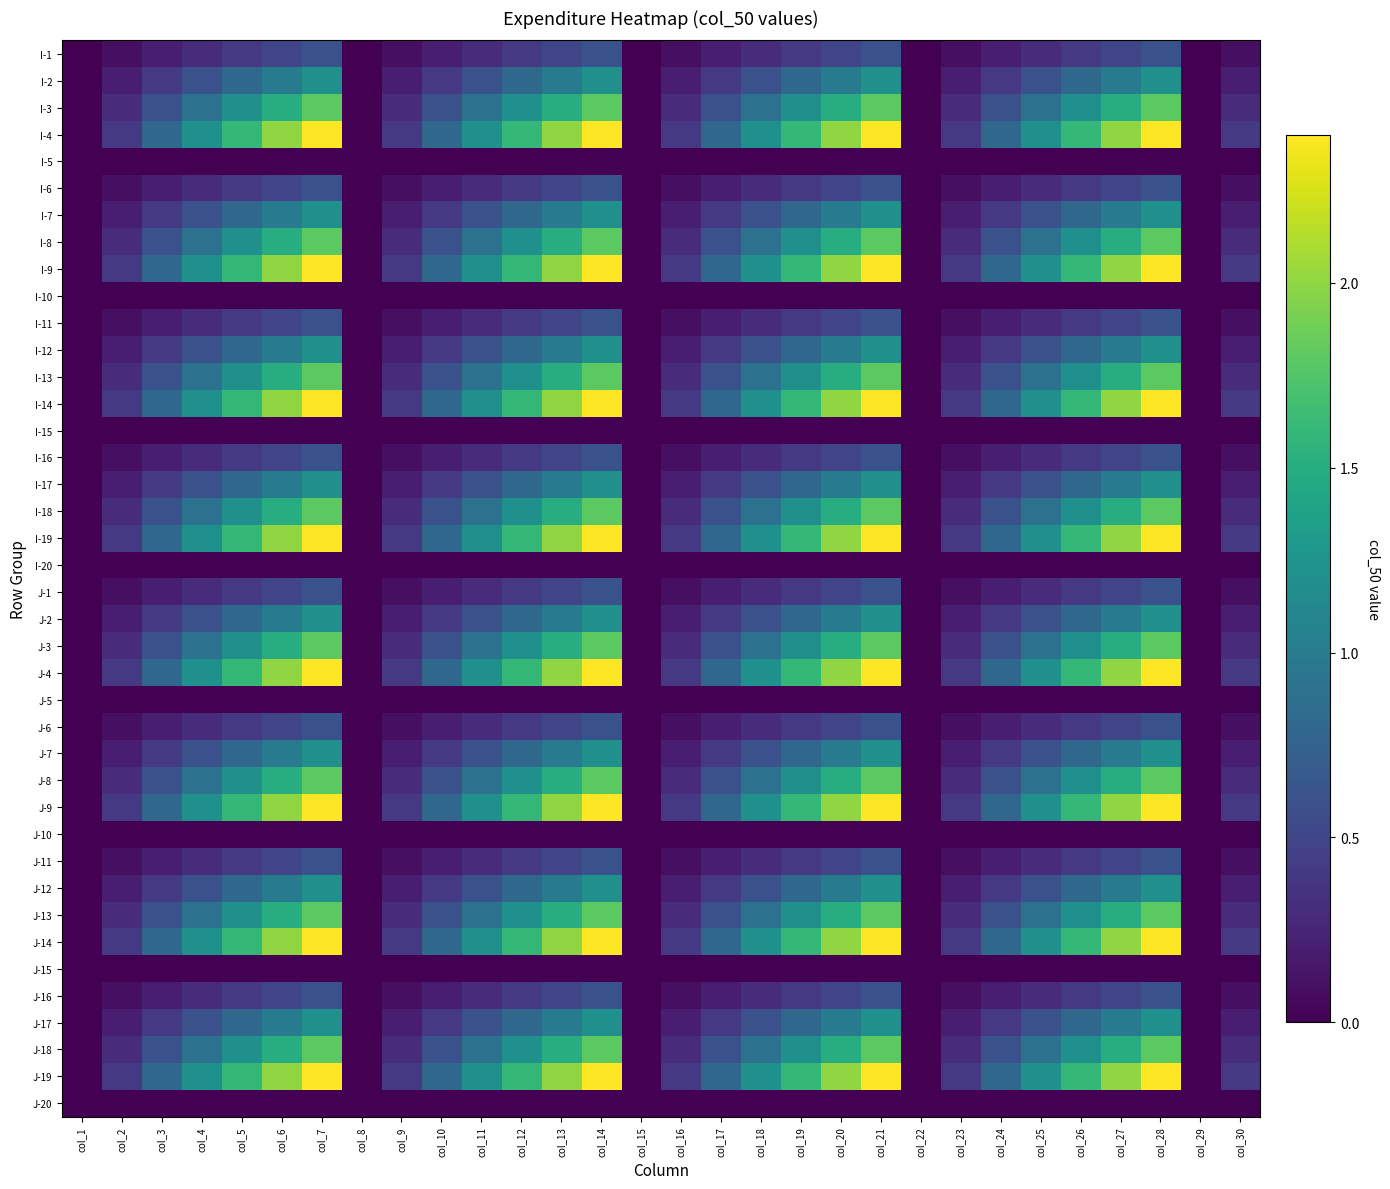

Reading left to right, what are all the values shown in this chart?

I-1: col_1=0.0	col_2=0.1	col_3=0.2	col_4=0.3	col_5=0.4	col_6=0.5	col_7=0.6	col_8=0.0	col_9=0.1	col_10=0.2	col_11=0.3	col_12=0.4	col_13=0.5	col_14=0.6	col_15=0.0	col_16=0.1	col_17=0.2	col_18=0.3	col_19=0.4	col_20=0.5	col_21=0.6	col_22=0.0	col_23=0.1	col_24=0.2	col_25=0.3	col_26=0.4	col_27=0.5	col_28=0.6	col_29=0.0	col_30=0.1
I-2: col_1=0.0	col_2=0.2	col_3=0.4	col_4=0.6	col_5=0.8	col_6=1.0	col_7=1.2	col_8=0.0	col_9=0.2	col_10=0.4	col_11=0.6	col_12=0.8	col_13=1.0	col_14=1.2	col_15=0.0	col_16=0.2	col_17=0.4	col_18=0.6	col_19=0.8	col_20=1.0	col_21=1.2	col_22=0.0	col_23=0.2	col_24=0.4	col_25=0.6	col_26=0.8	col_27=1.0	col_28=1.2	col_29=0.0	col_30=0.2
I-3: col_1=0.0	col_2=0.3	col_3=0.6	col_4=0.9	col_5=1.2	col_6=1.5	col_7=1.8	col_8=0.0	col_9=0.3	col_10=0.6	col_11=0.9	col_12=1.2	col_13=1.5	col_14=1.8	col_15=0.0	col_16=0.3	col_17=0.6	col_18=0.9	col_19=1.2	col_20=1.5	col_21=1.8	col_22=0.0	col_23=0.3	col_24=0.6	col_25=0.9	col_26=1.2	col_27=1.5	col_28=1.8	col_29=0.0	col_30=0.3
I-4: col_1=0.0	col_2=0.4	col_3=0.8	col_4=1.2	col_5=1.6	col_6=2.0	col_7=2.4	col_8=0.0	col_9=0.4	col_10=0.8	col_11=1.2	col_12=1.6	col_13=2.0	col_14=2.4	col_15=0.0	col_16=0.4	col_17=0.8	col_18=1.2	col_19=1.6	col_20=2.0	col_21=2.4	col_22=0.0	col_23=0.4	col_24=0.8	col_25=1.2	col_26=1.6	col_27=2.0	col_28=2.4	col_29=0.0	col_30=0.4
I-5: col_1=0.0	col_2=0.0	col_3=0.0	col_4=0.0	col_5=0.0	col_6=0.0	col_7=0.0	col_8=0.0	col_9=0.0	col_10=0.0	col_11=0.0	col_12=0.0	col_13=0.0	col_14=0.0	col_15=0.0	col_16=0.0	col_17=0.0	col_18=0.0	col_19=0.0	col_20=0.0	col_21=0.0	col_22=0.0	col_23=0.0	col_24=0.0	col_25=0.0	col_26=0.0	col_27=0.0	col_28=0.0	col_29=0.0	col_30=0.0
I-6: col_1=0.0	col_2=0.1	col_3=0.2	col_4=0.3	col_5=0.4	col_6=0.5	col_7=0.6	col_8=0.0	col_9=0.1	col_10=0.2	col_11=0.3	col_12=0.4	col_13=0.5	col_14=0.6	col_15=0.0	col_16=0.1	col_17=0.2	col_18=0.3	col_19=0.4	col_20=0.5	col_21=0.6	col_22=0.0	col_23=0.1	col_24=0.2	col_25=0.3	col_26=0.4	col_27=0.5	col_28=0.6	col_29=0.0	col_30=0.1
I-7: col_1=0.0	col_2=0.2	col_3=0.4	col_4=0.6	col_5=0.8	col_6=1.0	col_7=1.2	col_8=0.0	col_9=0.2	col_10=0.4	col_11=0.6	col_12=0.8	col_13=1.0	col_14=1.2	col_15=0.0	col_16=0.2	col_17=0.4	col_18=0.6	col_19=0.8	col_20=1.0	col_21=1.2	col_22=0.0	col_23=0.2	col_24=0.4	col_25=0.6	col_26=0.8	col_27=1.0	col_28=1.2	col_29=0.0	col_30=0.2
I-8: col_1=0.0	col_2=0.3	col_3=0.6	col_4=0.9	col_5=1.2	col_6=1.5	col_7=1.8	col_8=0.0	col_9=0.3	col_10=0.6	col_11=0.9	col_12=1.2	col_13=1.5	col_14=1.8	col_15=0.0	col_16=0.3	col_17=0.6	col_18=0.9	col_19=1.2	col_20=1.5	col_21=1.8	col_22=0.0	col_23=0.3	col_24=0.6	col_25=0.9	col_26=1.2	col_27=1.5	col_28=1.8	col_29=0.0	col_30=0.3
I-9: col_1=0.0	col_2=0.4	col_3=0.8	col_4=1.2	col_5=1.6	col_6=2.0	col_7=2.4	col_8=0.0	col_9=0.4	col_10=0.8	col_11=1.2	col_12=1.6	col_13=2.0	col_14=2.4	col_15=0.0	col_16=0.4	col_17=0.8	col_18=1.2	col_19=1.6	col_20=2.0	col_21=2.4	col_22=0.0	col_23=0.4	col_24=0.8	col_25=1.2	col_26=1.6	col_27=2.0	col_28=2.4	col_29=0.0	col_30=0.4
I-10: col_1=0.0	col_2=0.0	col_3=0.0	col_4=0.0	col_5=0.0	col_6=0.0	col_7=0.0	col_8=0.0	col_9=0.0	col_10=0.0	col_11=0.0	col_12=0.0	col_13=0.0	col_14=0.0	col_15=0.0	col_16=0.0	col_17=0.0	col_18=0.0	col_19=0.0	col_20=0.0	col_21=0.0	col_22=0.0	col_23=0.0	col_24=0.0	col_25=0.0	col_26=0.0	col_27=0.0	col_28=0.0	col_29=0.0	col_30=0.0
I-11: col_1=0.0	col_2=0.1	col_3=0.2	col_4=0.3	col_5=0.4	col_6=0.5	col_7=0.6	col_8=0.0	col_9=0.1	col_10=0.2	col_11=0.3	col_12=0.4	col_13=0.5	col_14=0.6	col_15=0.0	col_16=0.1	col_17=0.2	col_18=0.3	col_19=0.4	col_20=0.5	col_21=0.6	col_22=0.0	col_23=0.1	col_24=0.2	col_25=0.3	col_26=0.4	col_27=0.5	col_28=0.6	col_29=0.0	col_30=0.1
I-12: col_1=0.0	col_2=0.2	col_3=0.4	col_4=0.6	col_5=0.8	col_6=1.0	col_7=1.2	col_8=0.0	col_9=0.2	col_10=0.4	col_11=0.6	col_12=0.8	col_13=1.0	col_14=1.2	col_15=0.0	col_16=0.2	col_17=0.4	col_18=0.6	col_19=0.8	col_20=1.0	col_21=1.2	col_22=0.0	col_23=0.2	col_24=0.4	col_25=0.6	col_26=0.8	col_27=1.0	col_28=1.2	col_29=0.0	col_30=0.2
I-13: col_1=0.0	col_2=0.3	col_3=0.6	col_4=0.9	col_5=1.2	col_6=1.5	col_7=1.8	col_8=0.0	col_9=0.3	col_10=0.6	col_11=0.9	col_12=1.2	col_13=1.5	col_14=1.8	col_15=0.0	col_16=0.3	col_17=0.6	col_18=0.9	col_19=1.2	col_20=1.5	col_21=1.8	col_22=0.0	col_23=0.3	col_24=0.6	col_25=0.9	col_26=1.2	col_27=1.5	col_28=1.8	col_29=0.0	col_30=0.3
I-14: col_1=0.0	col_2=0.4	col_3=0.8	col_4=1.2	col_5=1.6	col_6=2.0	col_7=2.4	col_8=0.0	col_9=0.4	col_10=0.8	col_11=1.2	col_12=1.6	col_13=2.0	col_14=2.4	col_15=0.0	col_16=0.4	col_17=0.8	col_18=1.2	col_19=1.6	col_20=2.0	col_21=2.4	col_22=0.0	col_23=0.4	col_24=0.8	col_25=1.2	col_26=1.6	col_27=2.0	col_28=2.4	col_29=0.0	col_30=0.4
I-15: col_1=0.0	col_2=0.0	col_3=0.0	col_4=0.0	col_5=0.0	col_6=0.0	col_7=0.0	col_8=0.0	col_9=0.0	col_10=0.0	col_11=0.0	col_12=0.0	col_13=0.0	col_14=0.0	col_15=0.0	col_16=0.0	col_17=0.0	col_18=0.0	col_19=0.0	col_20=0.0	col_21=0.0	col_22=0.0	col_23=0.0	col_24=0.0	col_25=0.0	col_26=0.0	col_27=0.0	col_28=0.0	col_29=0.0	col_30=0.0
I-16: col_1=0.0	col_2=0.1	col_3=0.2	col_4=0.3	col_5=0.4	col_6=0.5	col_7=0.6	col_8=0.0	col_9=0.1	col_10=0.2	col_11=0.3	col_12=0.4	col_13=0.5	col_14=0.6	col_15=0.0	col_16=0.1	col_17=0.2	col_18=0.3	col_19=0.4	col_20=0.5	col_21=0.6	col_22=0.0	col_23=0.1	col_24=0.2	col_25=0.3	col_26=0.4	col_27=0.5	col_28=0.6	col_29=0.0	col_30=0.1
I-17: col_1=0.0	col_2=0.2	col_3=0.4	col_4=0.6	col_5=0.8	col_6=1.0	col_7=1.2	col_8=0.0	col_9=0.2	col_10=0.4	col_11=0.6	col_12=0.8	col_13=1.0	col_14=1.2	col_15=0.0	col_16=0.2	col_17=0.4	col_18=0.6	col_19=0.8	col_20=1.0	col_21=1.2	col_22=0.0	col_23=0.2	col_24=0.4	col_25=0.6	col_26=0.8	col_27=1.0	col_28=1.2	col_29=0.0	col_30=0.2
I-18: col_1=0.0	col_2=0.3	col_3=0.6	col_4=0.9	col_5=1.2	col_6=1.5	col_7=1.8	col_8=0.0	col_9=0.3	col_10=0.6	col_11=0.9	col_12=1.2	col_13=1.5	col_14=1.8	col_15=0.0	col_16=0.3	col_17=0.6	col_18=0.9	col_19=1.2	col_20=1.5	col_21=1.8	col_22=0.0	col_23=0.3	col_24=0.6	col_25=0.9	col_26=1.2	col_27=1.5	col_28=1.8	col_29=0.0	col_30=0.3
I-19: col_1=0.0	col_2=0.4	col_3=0.8	col_4=1.2	col_5=1.6	col_6=2.0	col_7=2.4	col_8=0.0	col_9=0.4	col_10=0.8	col_11=1.2	col_12=1.6	col_13=2.0	col_14=2.4	col_15=0.0	col_16=0.4	col_17=0.8	col_18=1.2	col_19=1.6	col_20=2.0	col_21=2.4	col_22=0.0	col_23=0.4	col_24=0.8	col_25=1.2	col_26=1.6	col_27=2.0	col_28=2.4	col_29=0.0	col_30=0.4
I-20: col_1=0.0	col_2=0.0	col_3=0.0	col_4=0.0	col_5=0.0	col_6=0.0	col_7=0.0	col_8=0.0	col_9=0.0	col_10=0.0	col_11=0.0	col_12=0.0	col_13=0.0	col_14=0.0	col_15=0.0	col_16=0.0	col_17=0.0	col_18=0.0	col_19=0.0	col_20=0.0	col_21=0.0	col_22=0.0	col_23=0.0	col_24=0.0	col_25=0.0	col_26=0.0	col_27=0.0	col_28=0.0	col_29=0.0	col_30=0.0
J-1: col_1=0.0	col_2=0.1	col_3=0.2	col_4=0.3	col_5=0.4	col_6=0.5	col_7=0.6	col_8=0.0	col_9=0.1	col_10=0.2	col_11=0.3	col_12=0.4	col_13=0.5	col_14=0.6	col_15=0.0	col_16=0.1	col_17=0.2	col_18=0.3	col_19=0.4	col_20=0.5	col_21=0.6	col_22=0.0	col_23=0.1	col_24=0.2	col_25=0.3	col_26=0.4	col_27=0.5	col_28=0.6	col_29=0.0	col_30=0.1
J-2: col_1=0.0	col_2=0.2	col_3=0.4	col_4=0.6	col_5=0.8	col_6=1.0	col_7=1.2	col_8=0.0	col_9=0.2	col_10=0.4	col_11=0.6	col_12=0.8	col_13=1.0	col_14=1.2	col_15=0.0	col_16=0.2	col_17=0.4	col_18=0.6	col_19=0.8	col_20=1.0	col_21=1.2	col_22=0.0	col_23=0.2	col_24=0.4	col_25=0.6	col_26=0.8	col_27=1.0	col_28=1.2	col_29=0.0	col_30=0.2
J-3: col_1=0.0	col_2=0.3	col_3=0.6	col_4=0.9	col_5=1.2	col_6=1.5	col_7=1.8	col_8=0.0	col_9=0.3	col_10=0.6	col_11=0.9	col_12=1.2	col_13=1.5	col_14=1.8	col_15=0.0	col_16=0.3	col_17=0.6	col_18=0.9	col_19=1.2	col_20=1.5	col_21=1.8	col_22=0.0	col_23=0.3	col_24=0.6	col_25=0.9	col_26=1.2	col_27=1.5	col_28=1.8	col_29=0.0	col_30=0.3
J-4: col_1=0.0	col_2=0.4	col_3=0.8	col_4=1.2	col_5=1.6	col_6=2.0	col_7=2.4	col_8=0.0	col_9=0.4	col_10=0.8	col_11=1.2	col_12=1.6	col_13=2.0	col_14=2.4	col_15=0.0	col_16=0.4	col_17=0.8	col_18=1.2	col_19=1.6	col_20=2.0	col_21=2.4	col_22=0.0	col_23=0.4	col_24=0.8	col_25=1.2	col_26=1.6	col_27=2.0	col_28=2.4	col_29=0.0	col_30=0.4
J-5: col_1=0.0	col_2=0.0	col_3=0.0	col_4=0.0	col_5=0.0	col_6=0.0	col_7=0.0	col_8=0.0	col_9=0.0	col_10=0.0	col_11=0.0	col_12=0.0	col_13=0.0	col_14=0.0	col_15=0.0	col_16=0.0	col_17=0.0	col_18=0.0	col_19=0.0	col_20=0.0	col_21=0.0	col_22=0.0	col_23=0.0	col_24=0.0	col_25=0.0	col_26=0.0	col_27=0.0	col_28=0.0	col_29=0.0	col_30=0.0
J-6: col_1=0.0	col_2=0.1	col_3=0.2	col_4=0.3	col_5=0.4	col_6=0.5	col_7=0.6	col_8=0.0	col_9=0.1	col_10=0.2	col_11=0.3	col_12=0.4	col_13=0.5	col_14=0.6	col_15=0.0	col_16=0.1	col_17=0.2	col_18=0.3	col_19=0.4	col_20=0.5	col_21=0.6	col_22=0.0	col_23=0.1	col_24=0.2	col_25=0.3	col_26=0.4	col_27=0.5	col_28=0.6	col_29=0.0	col_30=0.1
J-7: col_1=0.0	col_2=0.2	col_3=0.4	col_4=0.6	col_5=0.8	col_6=1.0	col_7=1.2	col_8=0.0	col_9=0.2	col_10=0.4	col_11=0.6	col_12=0.8	col_13=1.0	col_14=1.2	col_15=0.0	col_16=0.2	col_17=0.4	col_18=0.6	col_19=0.8	col_20=1.0	col_21=1.2	col_22=0.0	col_23=0.2	col_24=0.4	col_25=0.6	col_26=0.8	col_27=1.0	col_28=1.2	col_29=0.0	col_30=0.2
J-8: col_1=0.0	col_2=0.3	col_3=0.6	col_4=0.9	col_5=1.2	col_6=1.5	col_7=1.8	col_8=0.0	col_9=0.3	col_10=0.6	col_11=0.9	col_12=1.2	col_13=1.5	col_14=1.8	col_15=0.0	col_16=0.3	col_17=0.6	col_18=0.9	col_19=1.2	col_20=1.5	col_21=1.8	col_22=0.0	col_23=0.3	col_24=0.6	col_25=0.9	col_26=1.2	col_27=1.5	col_28=1.8	col_29=0.0	col_30=0.3
J-9: col_1=0.0	col_2=0.4	col_3=0.8	col_4=1.2	col_5=1.6	col_6=2.0	col_7=2.4	col_8=0.0	col_9=0.4	col_10=0.8	col_11=1.2	col_12=1.6	col_13=2.0	col_14=2.4	col_15=0.0	col_16=0.4	col_17=0.8	col_18=1.2	col_19=1.6	col_20=2.0	col_21=2.4	col_22=0.0	col_23=0.4	col_24=0.8	col_25=1.2	col_26=1.6	col_27=2.0	col_28=2.4	col_29=0.0	col_30=0.4
J-10: col_1=0.0	col_2=0.0	col_3=0.0	col_4=0.0	col_5=0.0	col_6=0.0	col_7=0.0	col_8=0.0	col_9=0.0	col_10=0.0	col_11=0.0	col_12=0.0	col_13=0.0	col_14=0.0	col_15=0.0	col_16=0.0	col_17=0.0	col_18=0.0	col_19=0.0	col_20=0.0	col_21=0.0	col_22=0.0	col_23=0.0	col_24=0.0	col_25=0.0	col_26=0.0	col_27=0.0	col_28=0.0	col_29=0.0	col_30=0.0
J-11: col_1=0.0	col_2=0.1	col_3=0.2	col_4=0.3	col_5=0.4	col_6=0.5	col_7=0.6	col_8=0.0	col_9=0.1	col_10=0.2	col_11=0.3	col_12=0.4	col_13=0.5	col_14=0.6	col_15=0.0	col_16=0.1	col_17=0.2	col_18=0.3	col_19=0.4	col_20=0.5	col_21=0.6	col_22=0.0	col_23=0.1	col_24=0.2	col_25=0.3	col_26=0.4	col_27=0.5	col_28=0.6	col_29=0.0	col_30=0.1
J-12: col_1=0.0	col_2=0.2	col_3=0.4	col_4=0.6	col_5=0.8	col_6=1.0	col_7=1.2	col_8=0.0	col_9=0.2	col_10=0.4	col_11=0.6	col_12=0.8	col_13=1.0	col_14=1.2	col_15=0.0	col_16=0.2	col_17=0.4	col_18=0.6	col_19=0.8	col_20=1.0	col_21=1.2	col_22=0.0	col_23=0.2	col_24=0.4	col_25=0.6	col_26=0.8	col_27=1.0	col_28=1.2	col_29=0.0	col_30=0.2
J-13: col_1=0.0	col_2=0.3	col_3=0.6	col_4=0.9	col_5=1.2	col_6=1.5	col_7=1.8	col_8=0.0	col_9=0.3	col_10=0.6	col_11=0.9	col_12=1.2	col_13=1.5	col_14=1.8	col_15=0.0	col_16=0.3	col_17=0.6	col_18=0.9	col_19=1.2	col_20=1.5	col_21=1.8	col_22=0.0	col_23=0.3	col_24=0.6	col_25=0.9	col_26=1.2	col_27=1.5	col_28=1.8	col_29=0.0	col_30=0.3
J-14: col_1=0.0	col_2=0.4	col_3=0.8	col_4=1.2	col_5=1.6	col_6=2.0	col_7=2.4	col_8=0.0	col_9=0.4	col_10=0.8	col_11=1.2	col_12=1.6	col_13=2.0	col_14=2.4	col_15=0.0	col_16=0.4	col_17=0.8	col_18=1.2	col_19=1.6	col_20=2.0	col_21=2.4	col_22=0.0	col_23=0.4	col_24=0.8	col_25=1.2	col_26=1.6	col_27=2.0	col_28=2.4	col_29=0.0	col_30=0.4
J-15: col_1=0.0	col_2=0.0	col_3=0.0	col_4=0.0	col_5=0.0	col_6=0.0	col_7=0.0	col_8=0.0	col_9=0.0	col_10=0.0	col_11=0.0	col_12=0.0	col_13=0.0	col_14=0.0	col_15=0.0	col_16=0.0	col_17=0.0	col_18=0.0	col_19=0.0	col_20=0.0	col_21=0.0	col_22=0.0	col_23=0.0	col_24=0.0	col_25=0.0	col_26=0.0	col_27=0.0	col_28=0.0	col_29=0.0	col_30=0.0
J-16: col_1=0.0	col_2=0.1	col_3=0.2	col_4=0.3	col_5=0.4	col_6=0.5	col_7=0.6	col_8=0.0	col_9=0.1	col_10=0.2	col_11=0.3	col_12=0.4	col_13=0.5	col_14=0.6	col_15=0.0	col_16=0.1	col_17=0.2	col_18=0.3	col_19=0.4	col_20=0.5	col_21=0.6	col_22=0.0	col_23=0.1	col_24=0.2	col_25=0.3	col_26=0.4	col_27=0.5	col_28=0.6	col_29=0.0	col_30=0.1
J-17: col_1=0.0	col_2=0.2	col_3=0.4	col_4=0.6	col_5=0.8	col_6=1.0	col_7=1.2	col_8=0.0	col_9=0.2	col_10=0.4	col_11=0.6	col_12=0.8	col_13=1.0	col_14=1.2	col_15=0.0	col_16=0.2	col_17=0.4	col_18=0.6	col_19=0.8	col_20=1.0	col_21=1.2	col_22=0.0	col_23=0.2	col_24=0.4	col_25=0.6	col_26=0.8	col_27=1.0	col_28=1.2	col_29=0.0	col_30=0.2
J-18: col_1=0.0	col_2=0.3	col_3=0.6	col_4=0.9	col_5=1.2	col_6=1.5	col_7=1.8	col_8=0.0	col_9=0.3	col_10=0.6	col_11=0.9	col_12=1.2	col_13=1.5	col_14=1.8	col_15=0.0	col_16=0.3	col_17=0.6	col_18=0.9	col_19=1.2	col_20=1.5	col_21=1.8	col_22=0.0	col_23=0.3	col_24=0.6	col_25=0.9	col_26=1.2	col_27=1.5	col_28=1.8	col_29=0.0	col_30=0.3
J-19: col_1=0.0	col_2=0.4	col_3=0.8	col_4=1.2	col_5=1.6	col_6=2.0	col_7=2.4	col_8=0.0	col_9=0.4	col_10=0.8	col_11=1.2	col_12=1.6	col_13=2.0	col_14=2.4	col_15=0.0	col_16=0.4	col_17=0.8	col_18=1.2	col_19=1.6	col_20=2.0	col_21=2.4	col_22=0.0	col_23=0.4	col_24=0.8	col_25=1.2	col_26=1.6	col_27=2.0	col_28=2.4	col_29=0.0	col_30=0.4
J-20: col_1=0.0	col_2=0.0	col_3=0.0	col_4=0.0	col_5=0.0	col_6=0.0	col_7=0.0	col_8=0.0	col_9=0.0	col_10=0.0	col_11=0.0	col_12=0.0	col_13=0.0	col_14=0.0	col_15=0.0	col_16=0.0	col_17=0.0	col_18=0.0	col_19=0.0	col_20=0.0	col_21=0.0	col_22=0.0	col_23=0.0	col_24=0.0	col_25=0.0	col_26=0.0	col_27=0.0	col_28=0.0	col_29=0.0	col_30=0.0